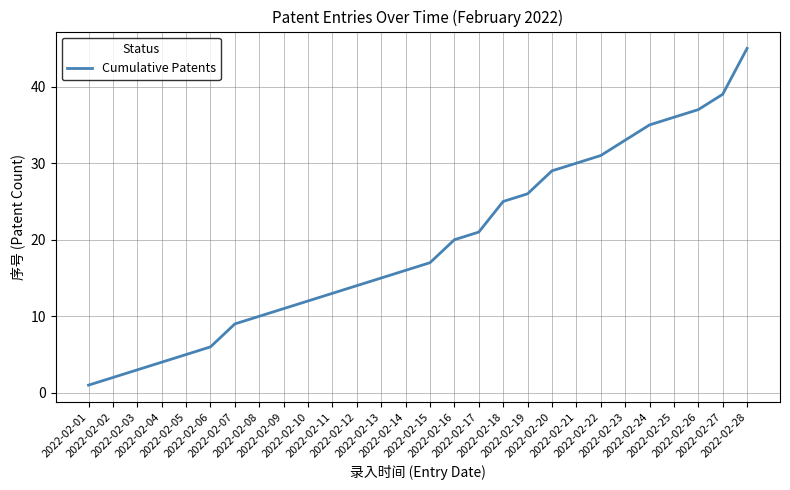

What is the greatest value displayed?

45